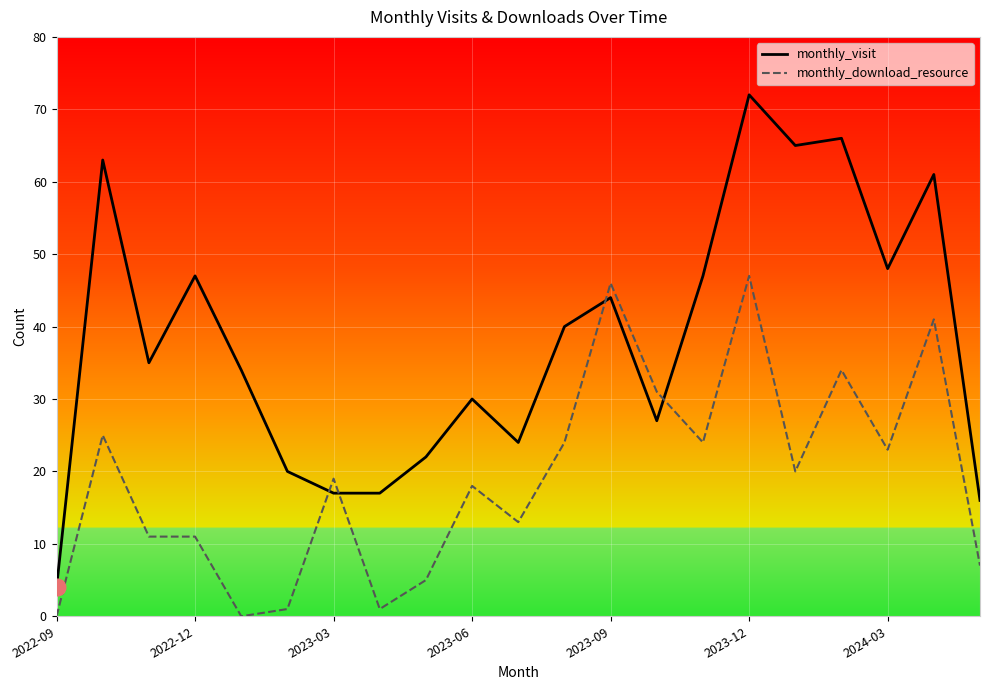

Which series has the largest range (max minus min)?

monthly_visit